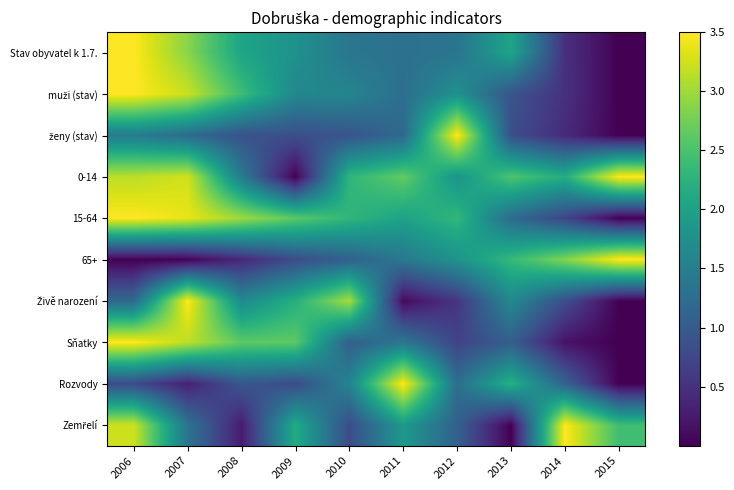

At 2013, list the series in order from smallest to largest.

Zemřelí, ženy (stav), muži (stav), Sňatky, 15-64, Živě narození, Stav obyvatel k 1.7., Rozvody, 65+, 0-14